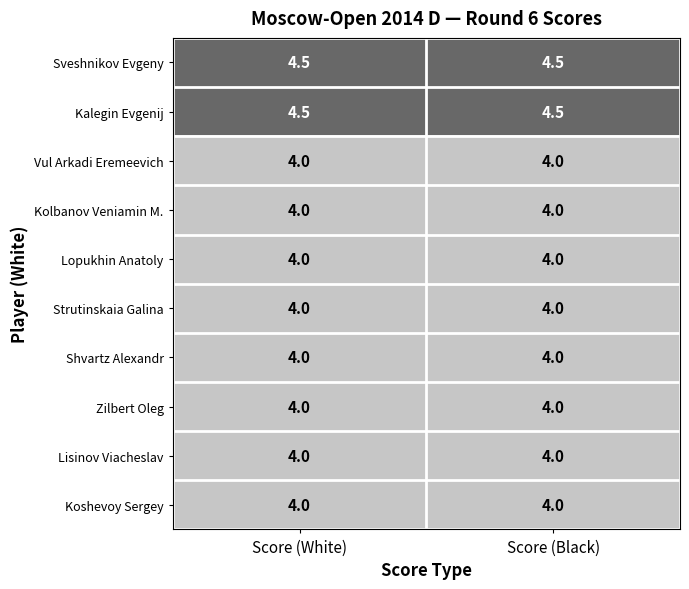

What is the total value across all series at Score (White)?

41.0